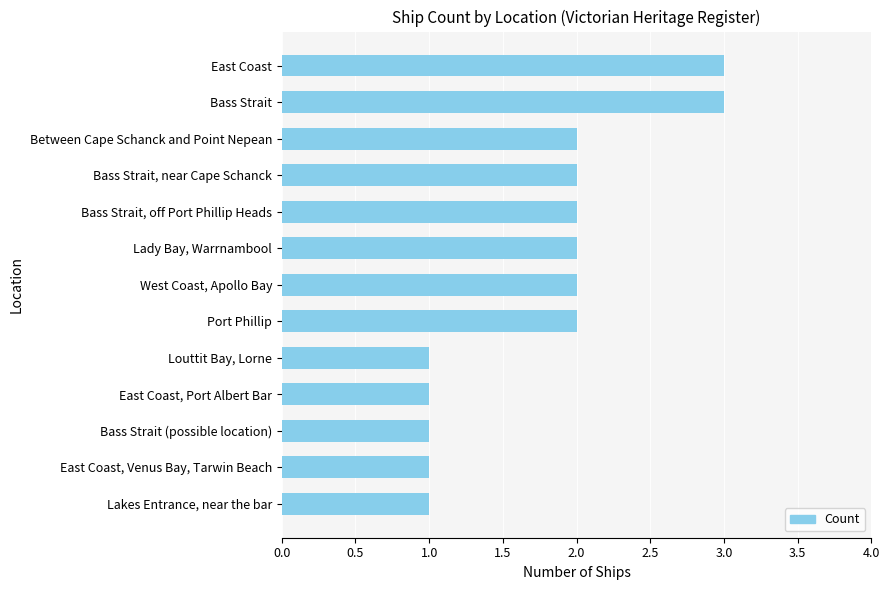

What is the approximate value at East Coast?

3